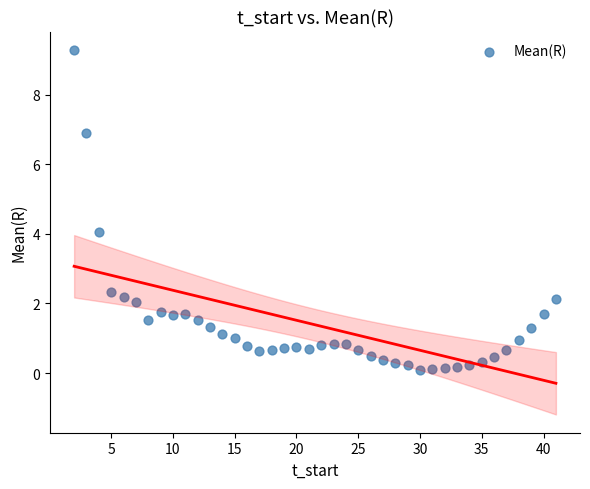

What is the range of X values (max minus min)?

39.0